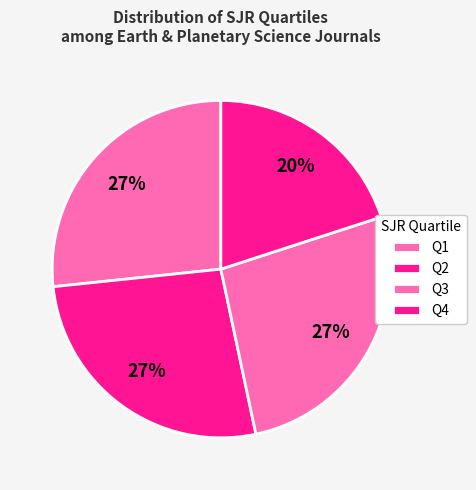

To the nearest percent, what is the combined percentage of Q1 and Q4?

47%